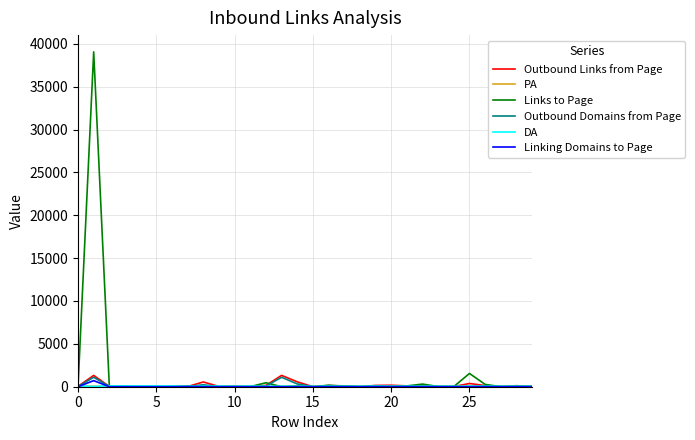

Where is Outbound Links from Page nearest to the value 663?

14